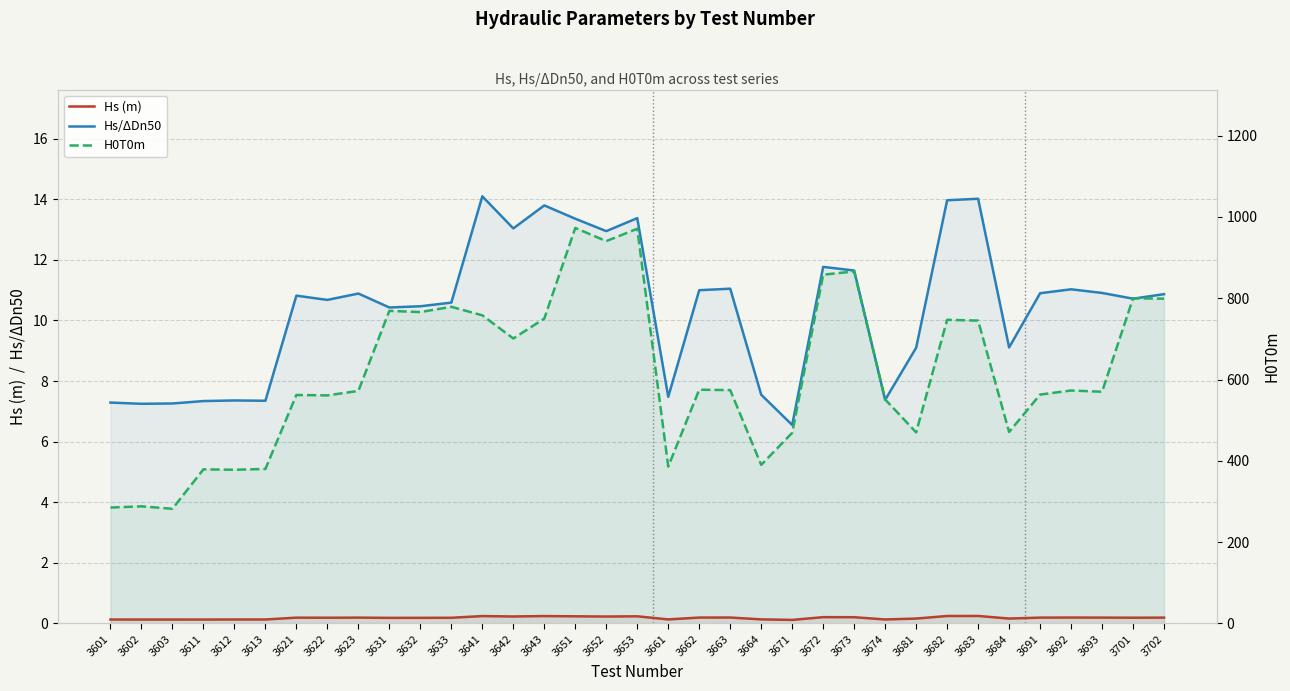

At which category does H0T0m reach its first local peak?

3602